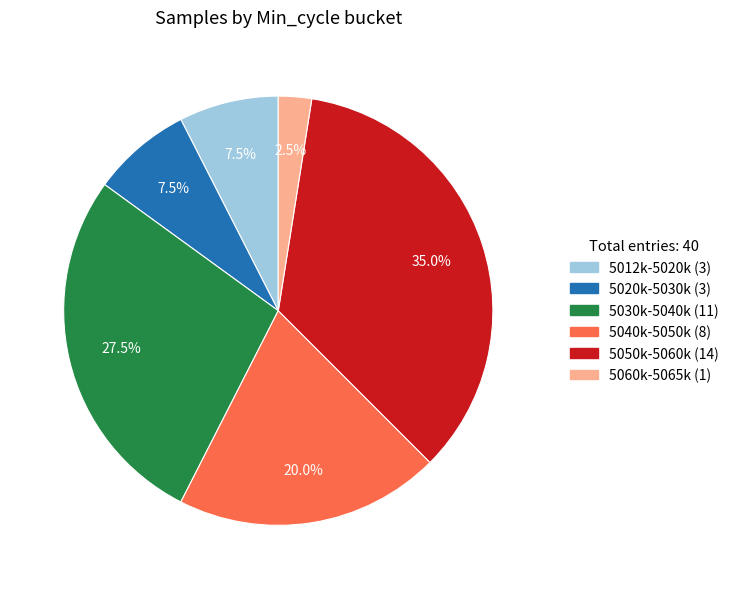

How many segments does this pie chart have?

6